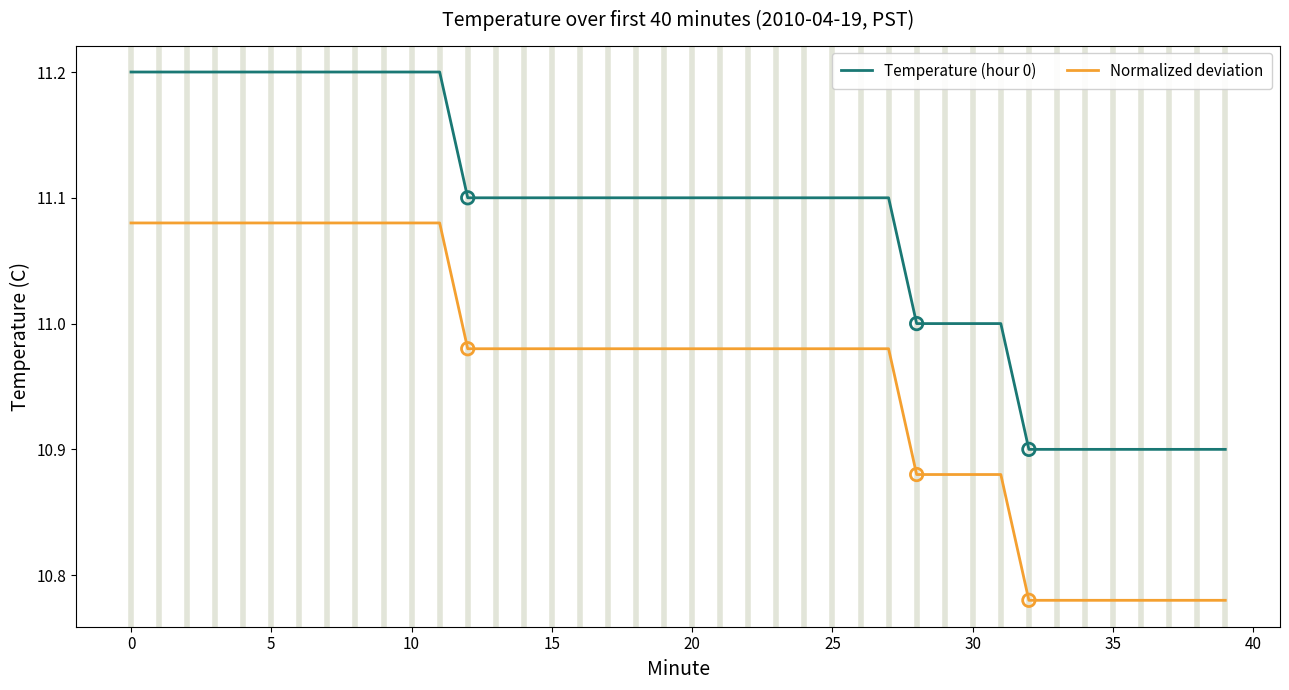

What are all the series names shown in the legend?

Temperature (hour 0), Normalized deviation